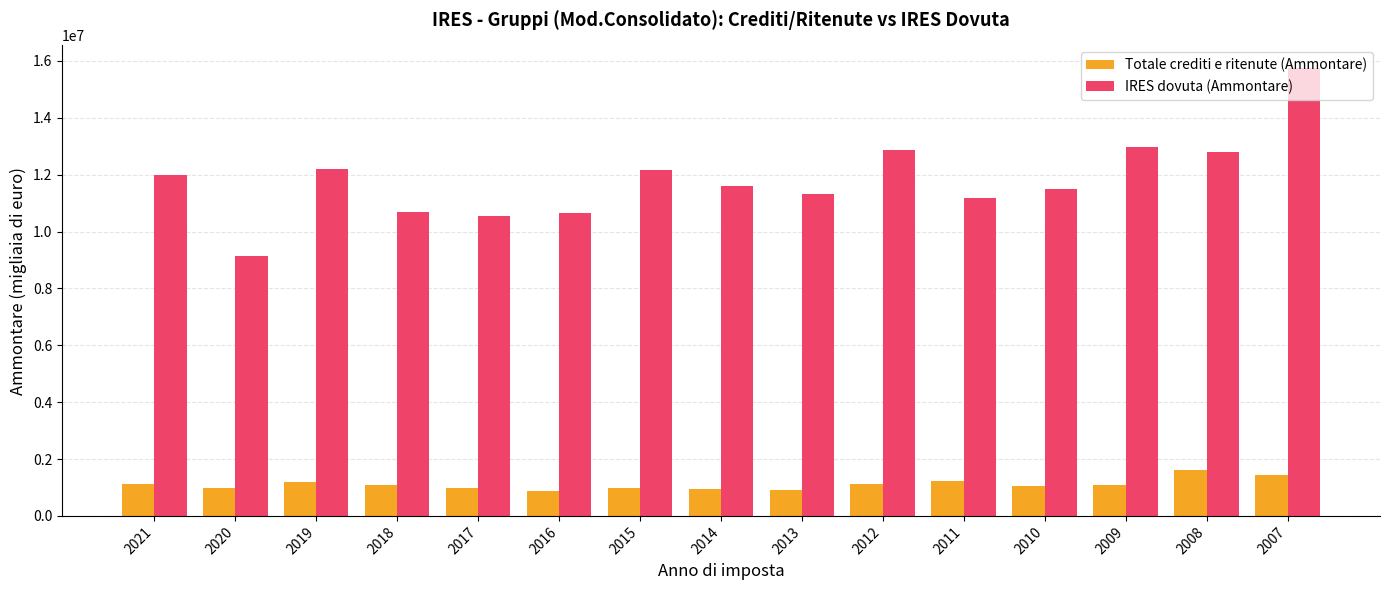

Which series has the largest range (max minus min)?

IRES dovuta (Ammontare)